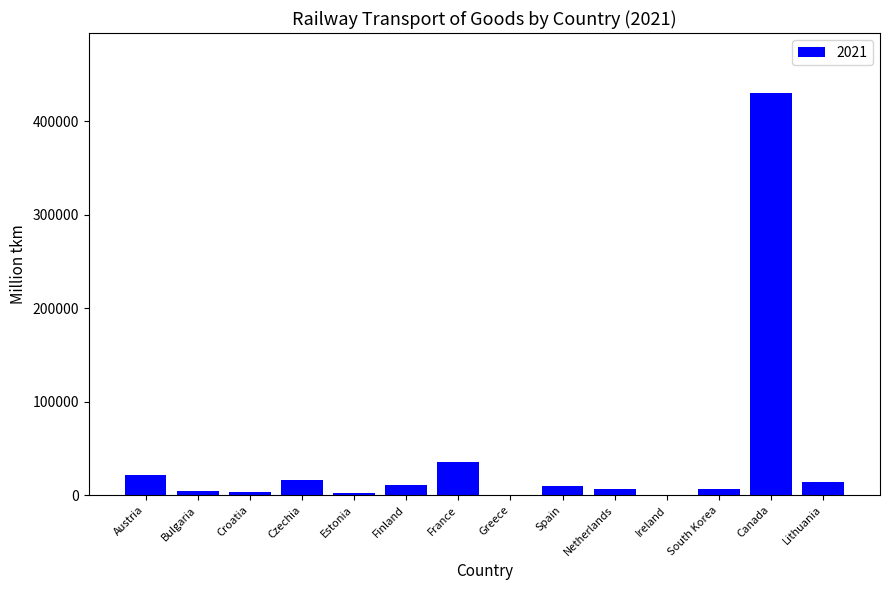

How many distinct data groups are displayed?

1